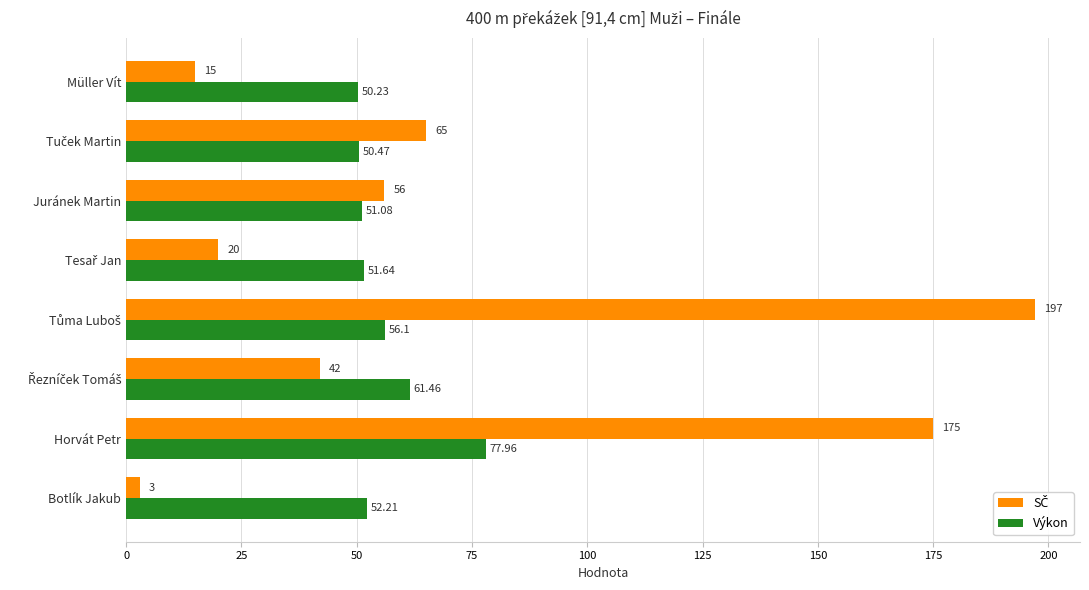

Which label corresponds to the smallest value in the chart?

Botlík Jakub